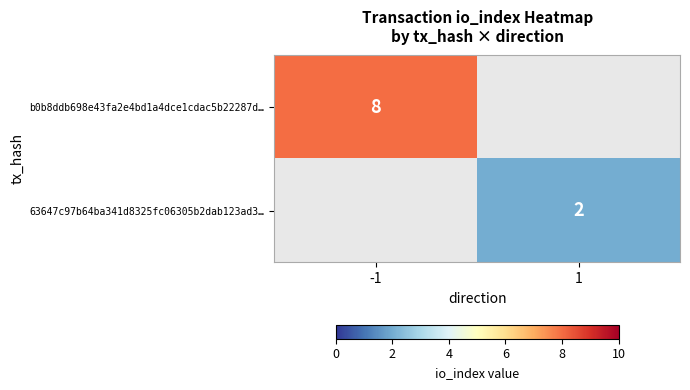

Between 1 and -1, which is larger?

-1